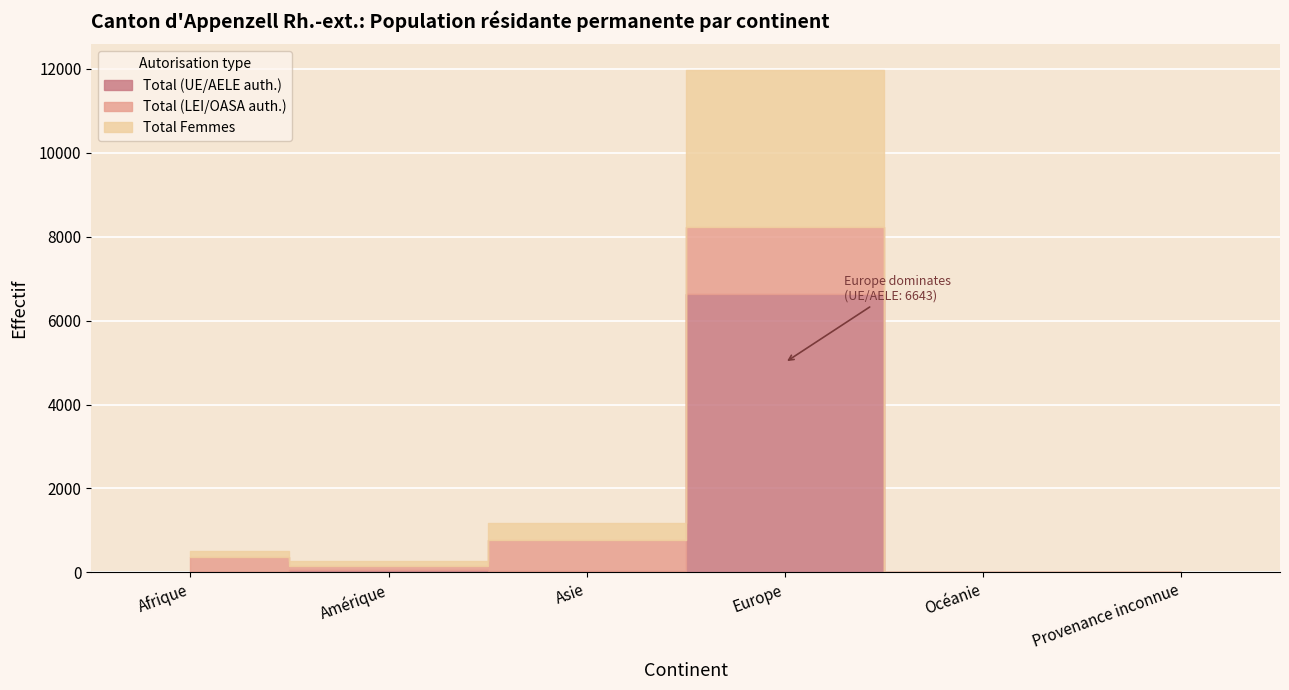

At which category does the chart reach its peak across all series?

Europe